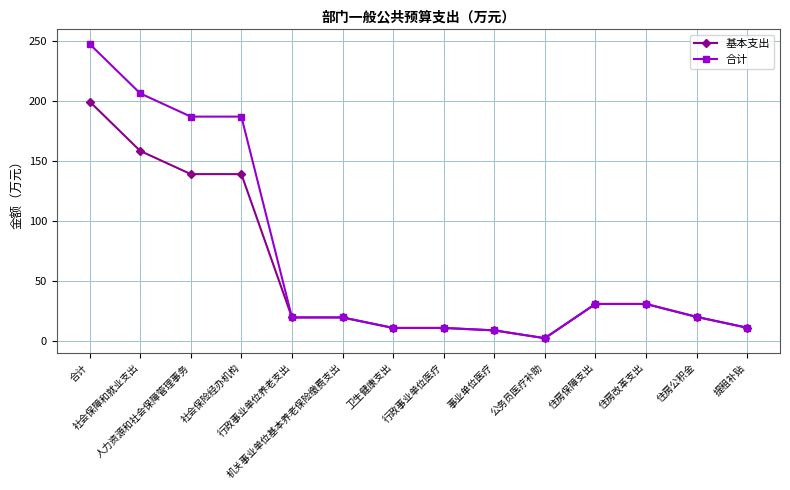

What is the value of the 合计 point at the 1st from the left?

247.5